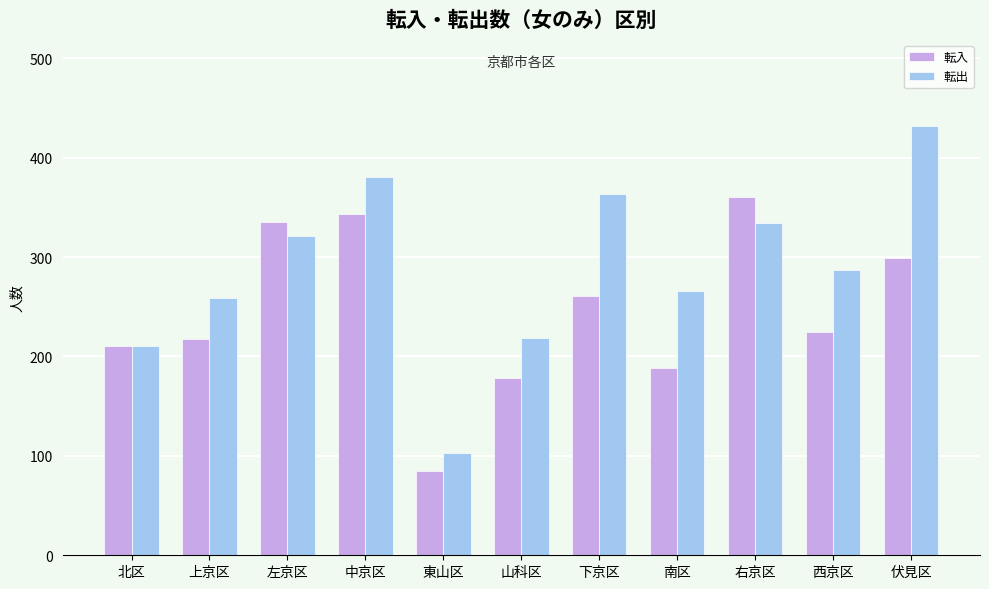

At which label does 転出 reach its minimum?

東山区